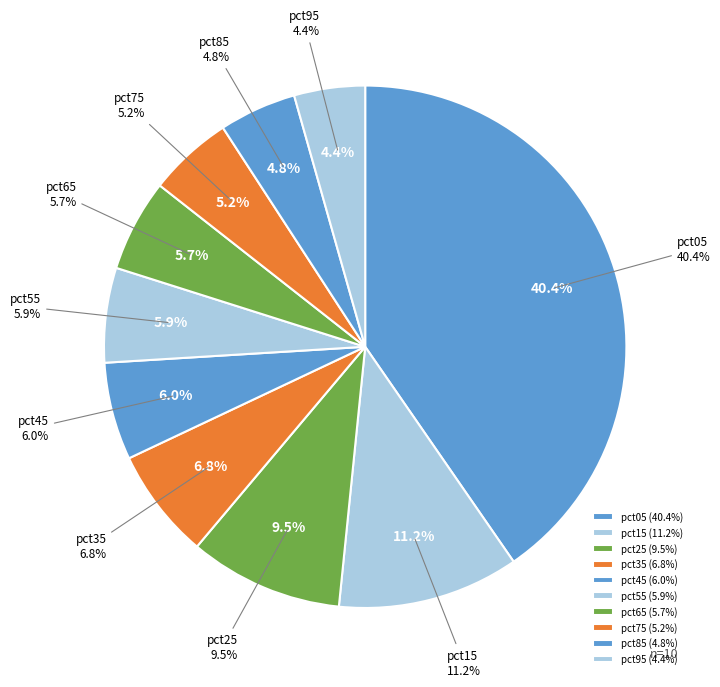

What percentage is NOT represented by pct35?

93.2%